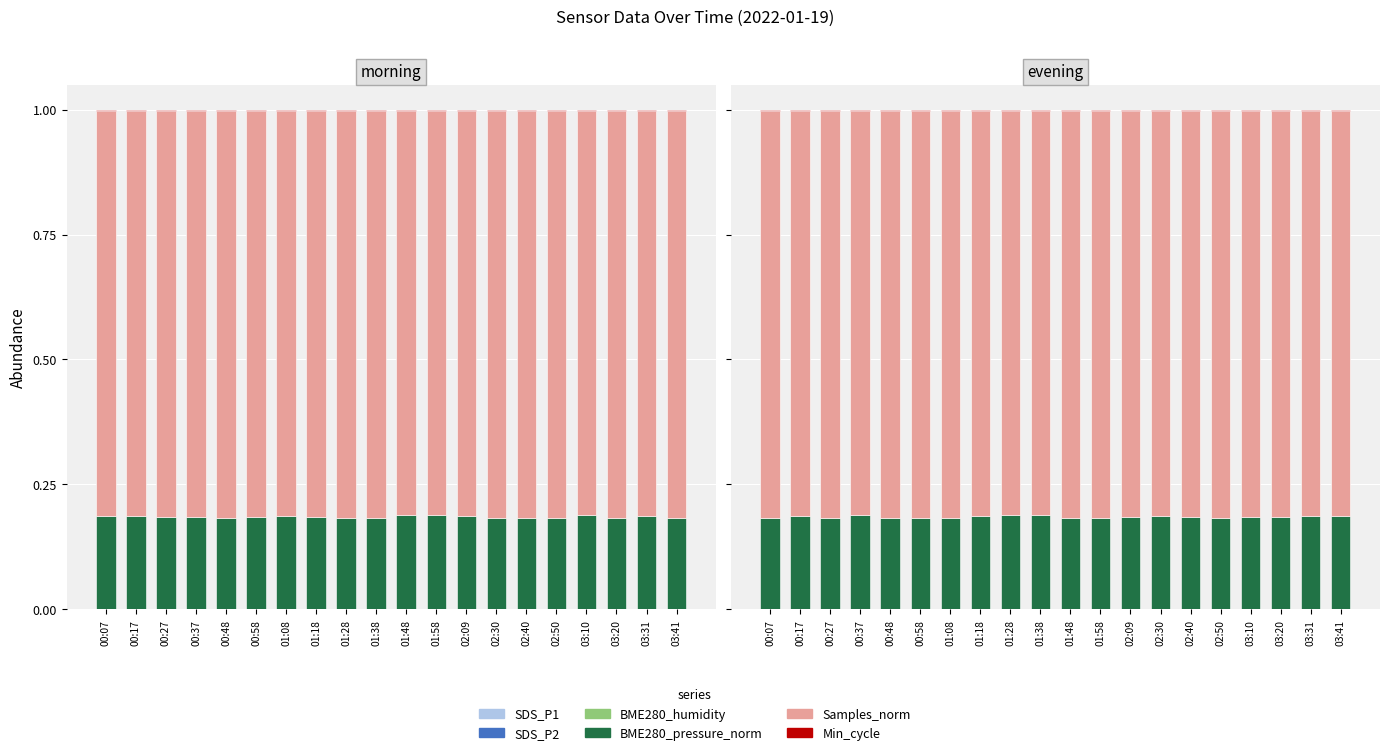

At 03:31, list the series in order from smallest to largest.

SDS_P2, SDS_P1, BME280_humidity, Min_cycle, BME280_pressure_norm, Samples_norm